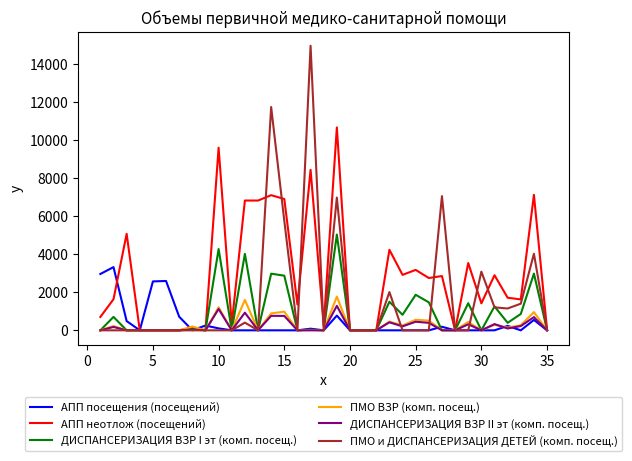

Which series has the largest total across all categories?

АПП неотлож (посещений)